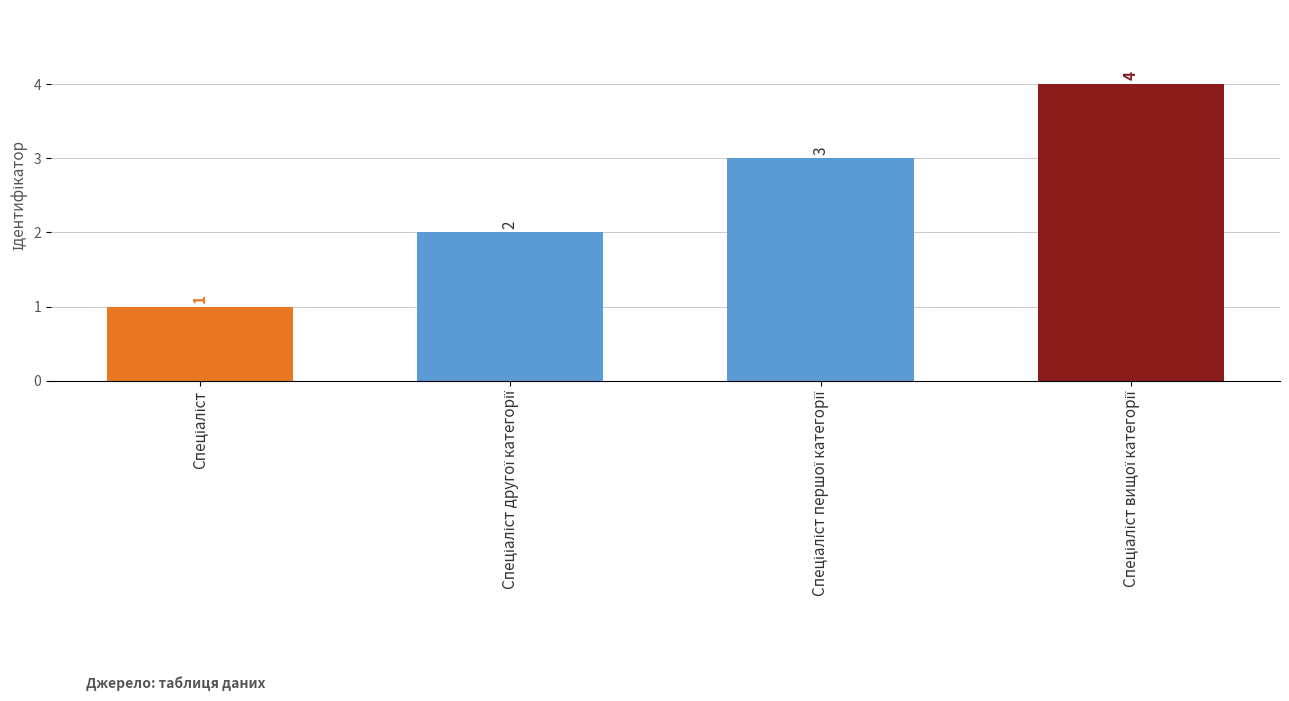

How many values are between 2 and 4?

3